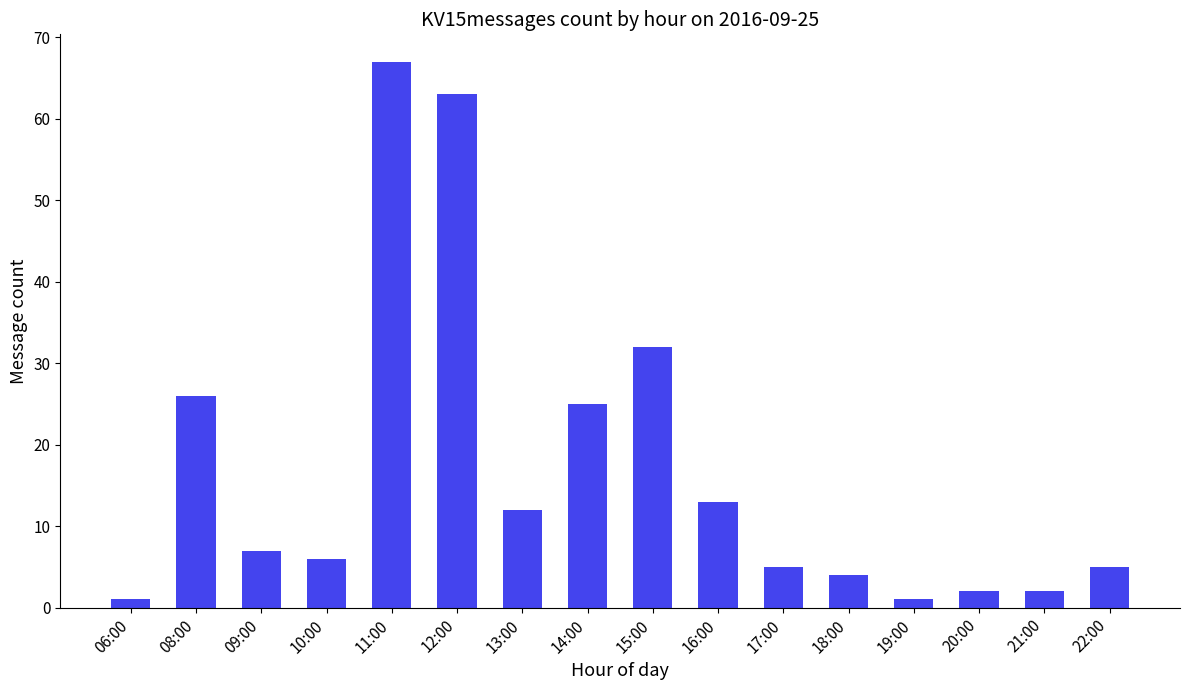

What is the maximum value shown in the chart?

67